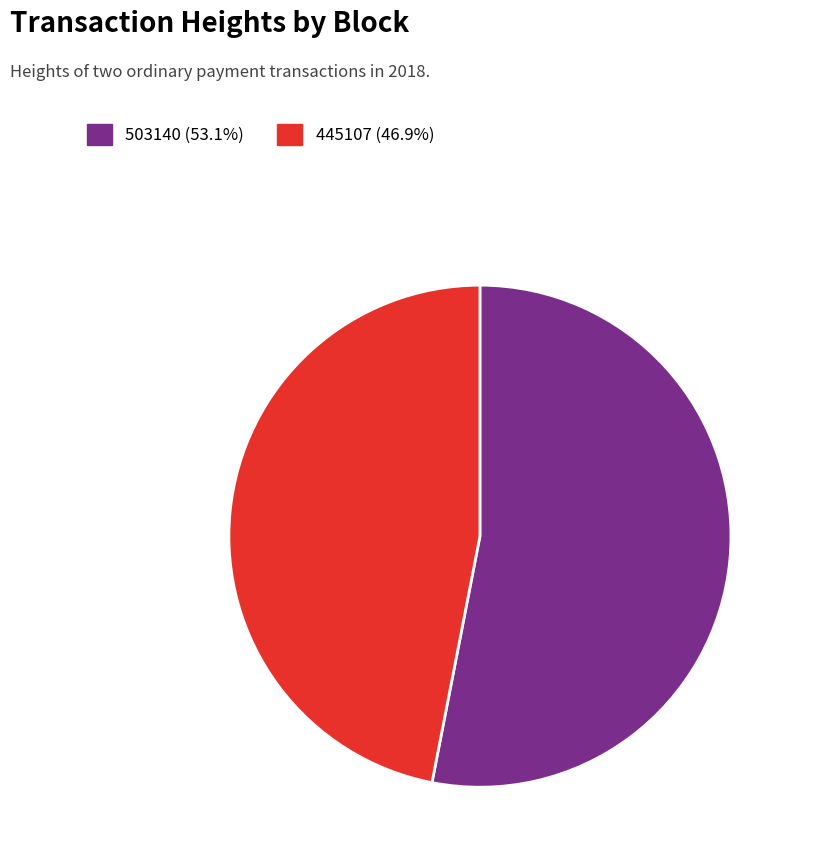

What is the total percentage of 503140 and 445107?

100.0%